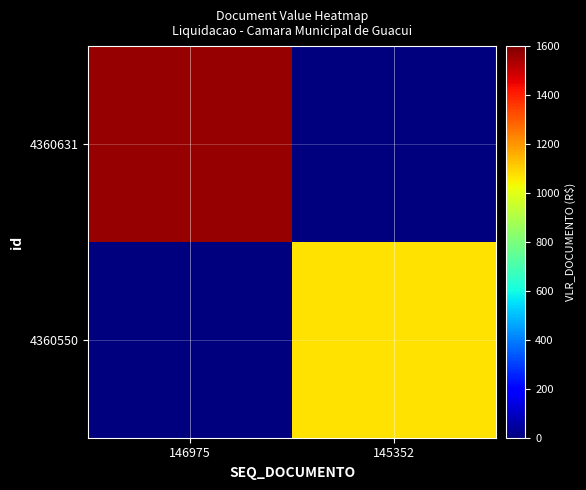

Which series has the largest range (max minus min)?

4360631